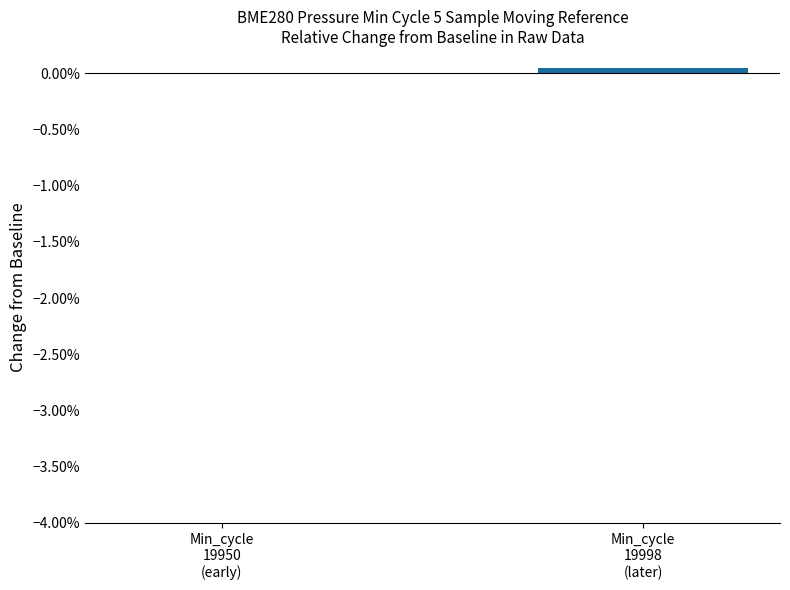

Count the values in the range 0 to 1.

2